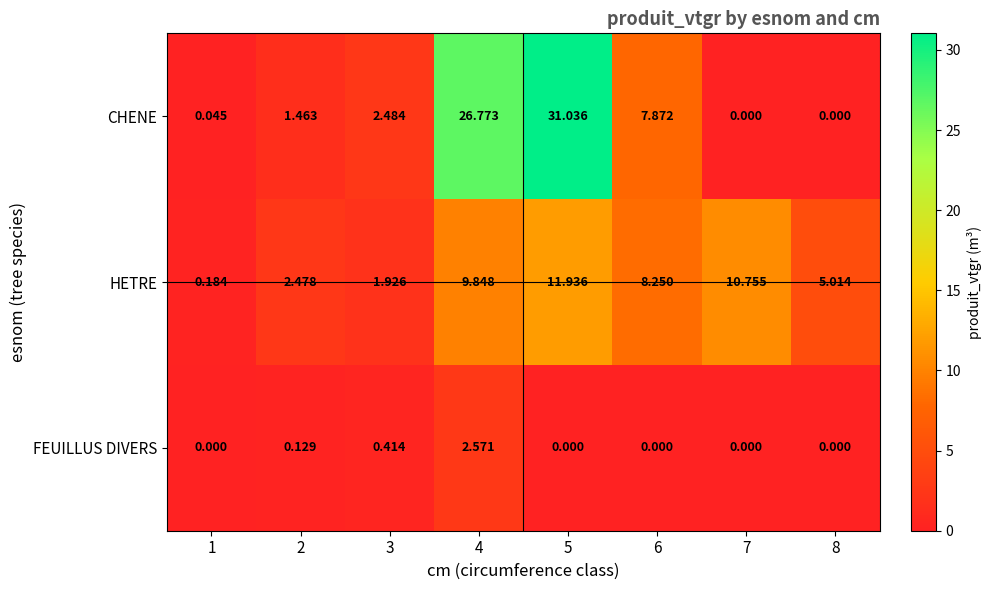

List the series in order of their peak value, lowest first.

FEUILLUS DIVERS, HETRE, CHENE